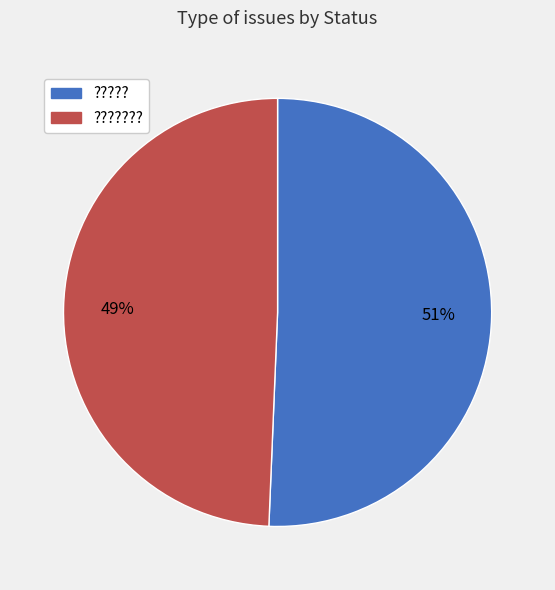

To the nearest percent, what is the average slice percentage?

50%